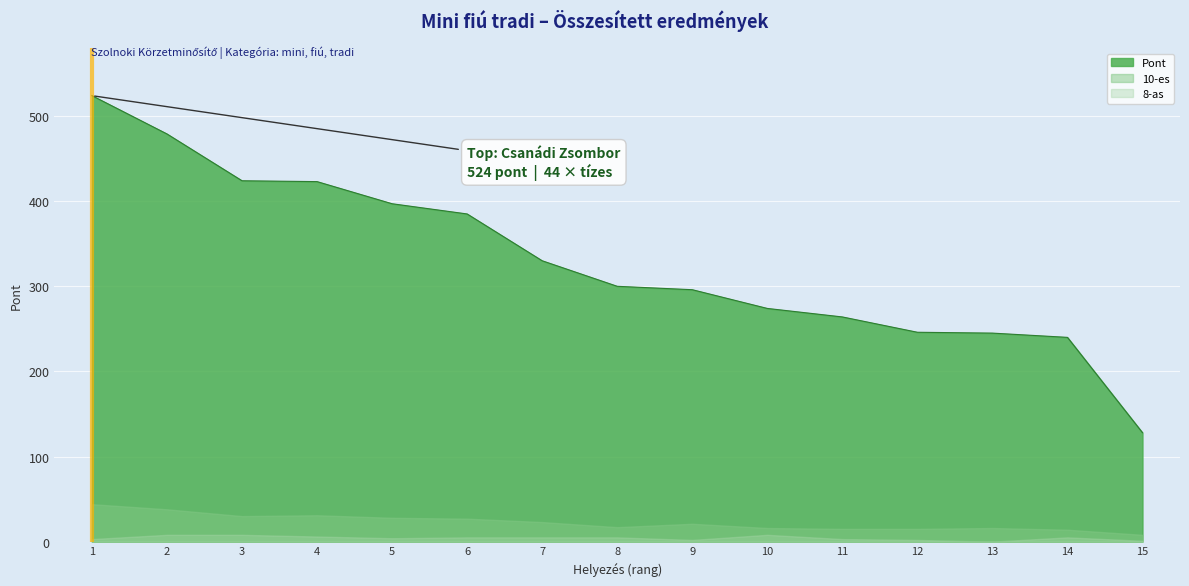

True or false: Pont and 10-es intersect in this chart.

False